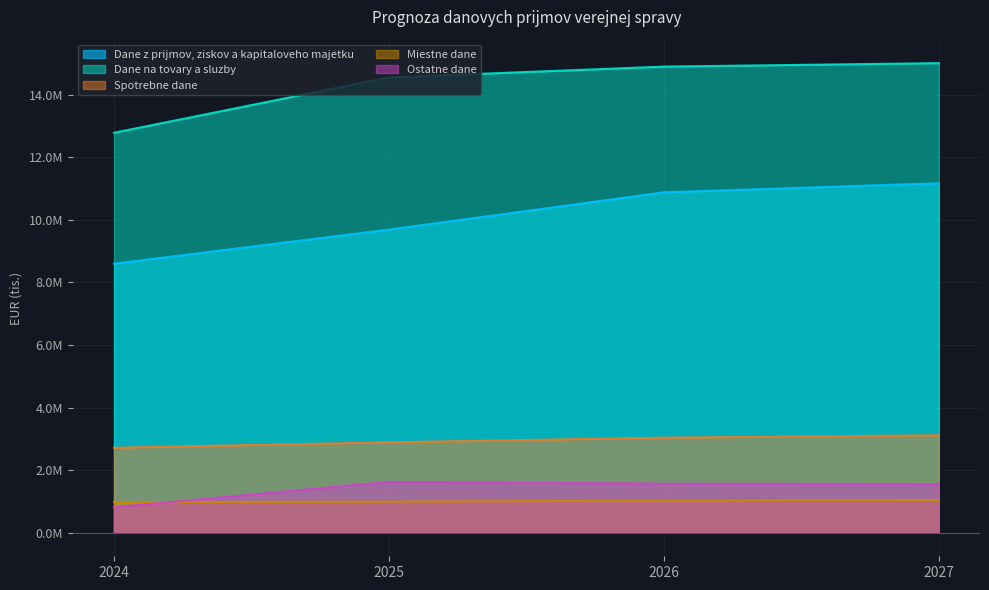

True or false: Miestne dane and Spotrebne dane intersect in this chart.

False